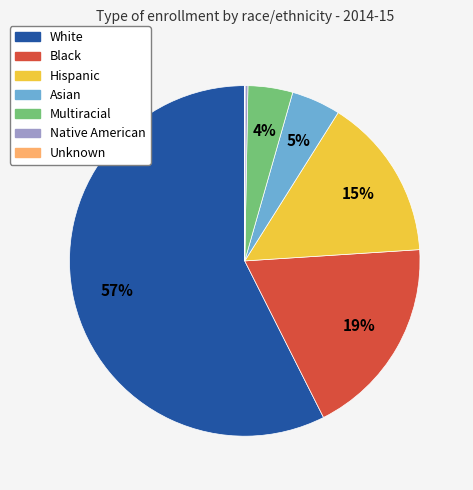

Which category accounts for the majority?

White